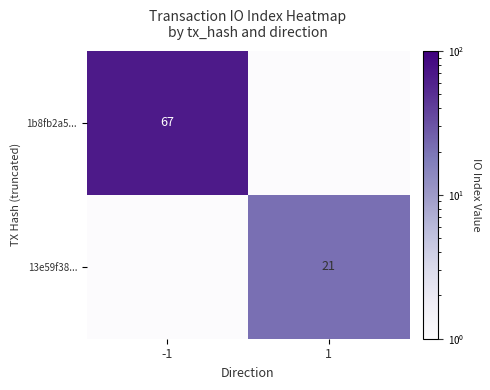

Is it true that 13e59f38... equals 21 at 1?

True